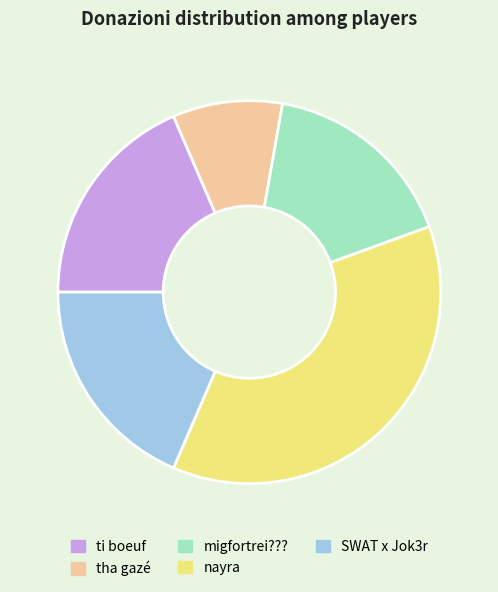

True or false: SWAT x Jok3r accounts for 4% of the total.

False